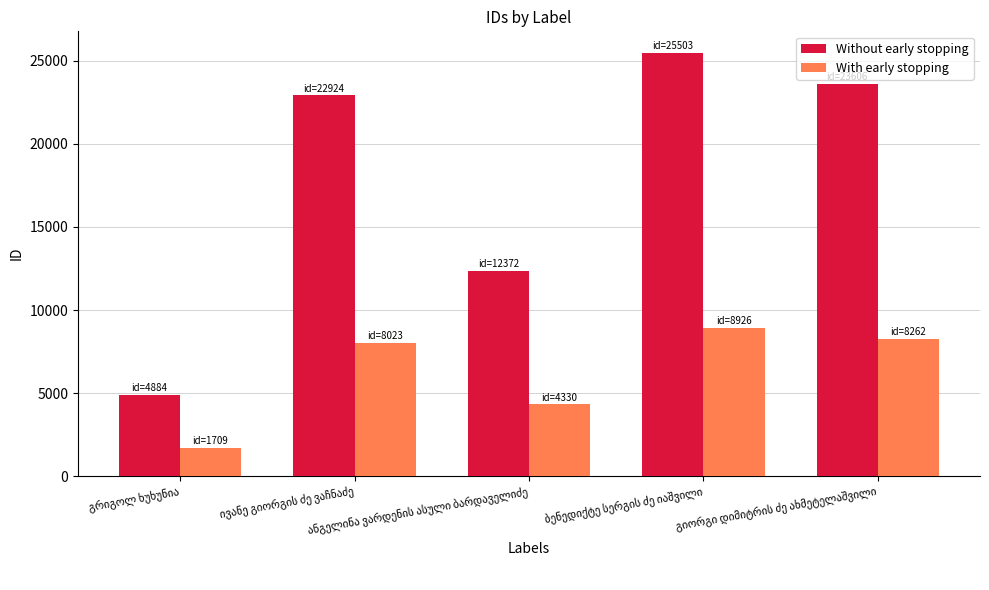

Which series has the largest range (max minus min)?

Without early stopping